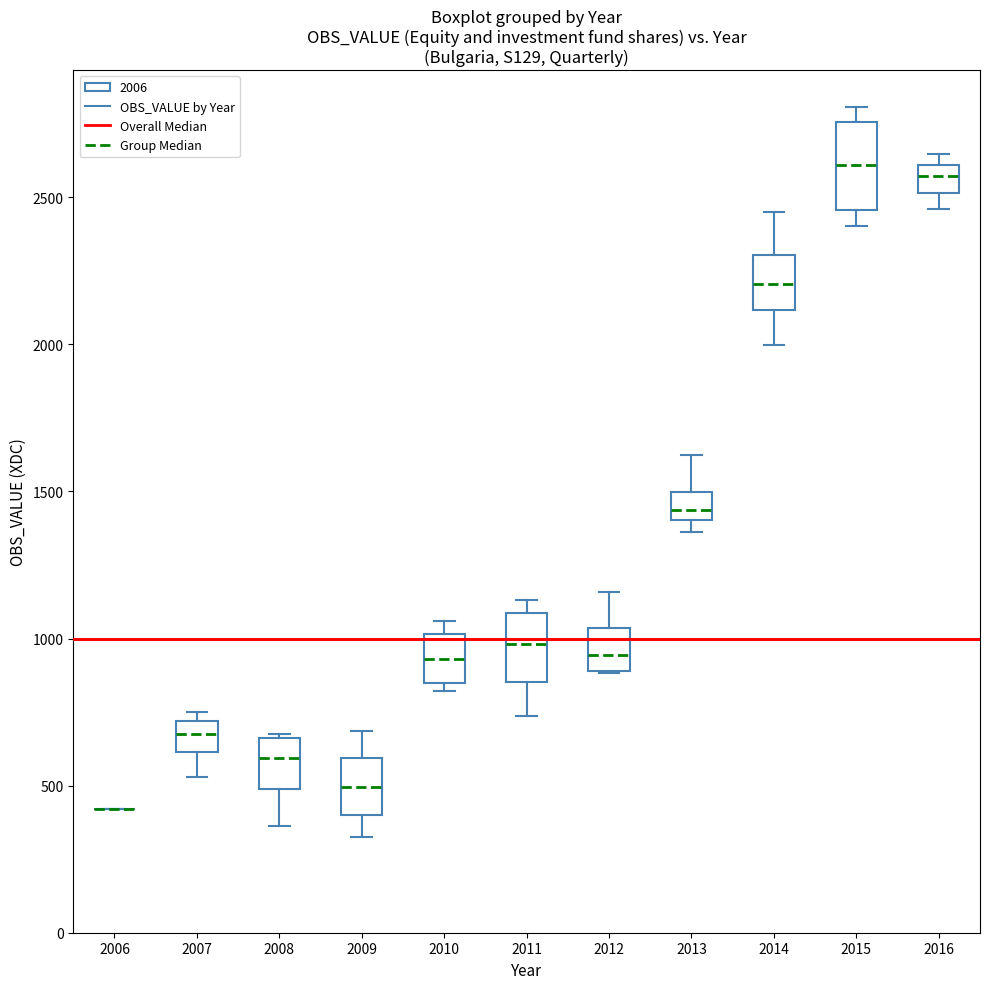

Reading left to right, read every box against the y-axis: the position of its median line, the range the box covers, and the ends of its whiskers. The values are not printed on the chart, so give them approximately, as read against the axis.

2006: box collapsed to a line at 400, whiskers 400 to 400
2007: median 700 (inside the box), box 600 to 700, whiskers 550 to 750
2008: median 600, box 500 to 650, whiskers 350 to 700
2009: median 500, box 400 to 600, whiskers 300 to 700
2010: median 950, box 850 to 1000, whiskers 800 to 1050
2011: median 1000, box 850 to 1100, whiskers 750 to 1150
2012: median 950, box 900 to 1050, whiskers 900 to 1150
2013: median 1450, box 1400 to 1500, whiskers 1350 to 1600
2014: median 2200, box 2100 to 2300, whiskers 2000 to 2450
2015: median 2600, box 2450 to 2750, whiskers 2400 to 2800
2016: median 2550, box 2500 to 2600, whiskers 2450 to 2650